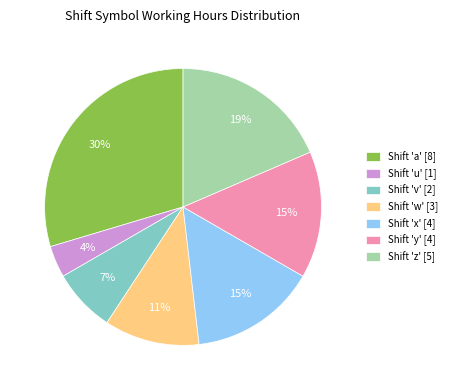

Count the number of slices in the pie.

7